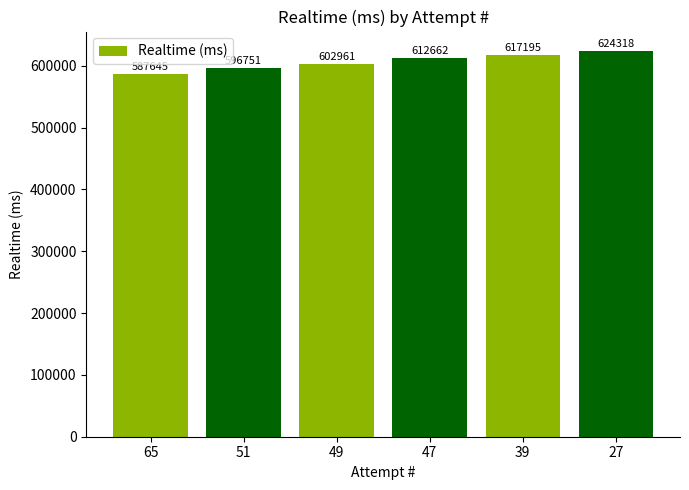

Is it true that the value at 51 is 1011726?

False